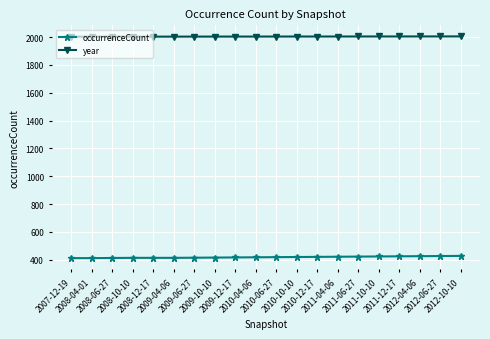

The value of year at 2009-12-17 is 3192.0. True or false?

False